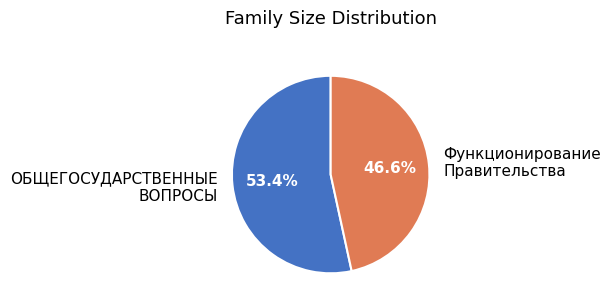

What is the largest slice in the pie chart?

ОБЩЕГОСУДАРСТВЕННЫЕ ВОПРОСЫ